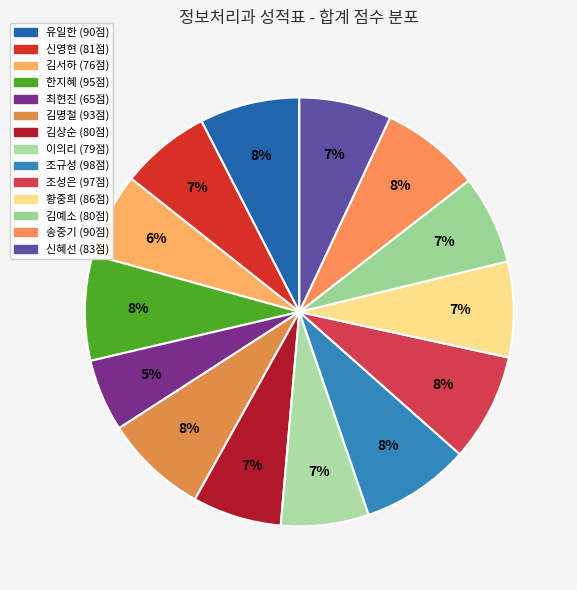

What percentage is the 최현진 slice, to the nearest percent?

5%